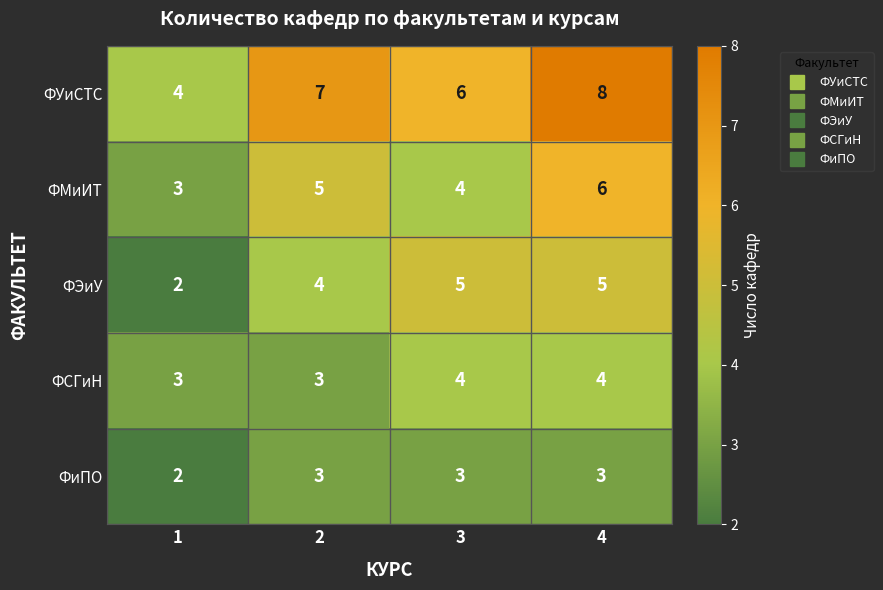

Which series has the largest range (max minus min)?

ФУиСТС